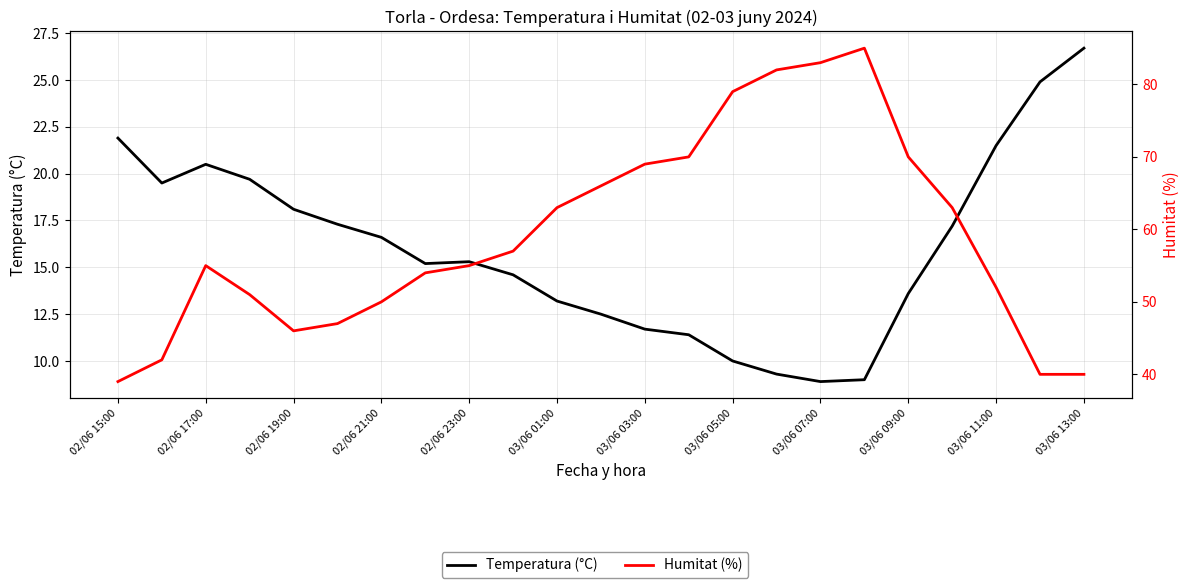

How many lines are shown in the chart?

2